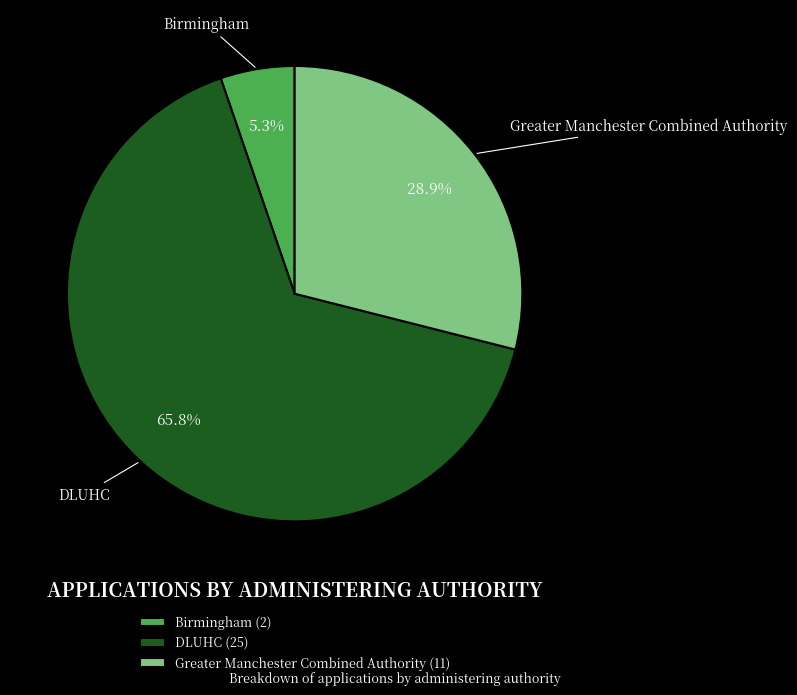

Which category has the smallest portion of the pie?

Birmingham